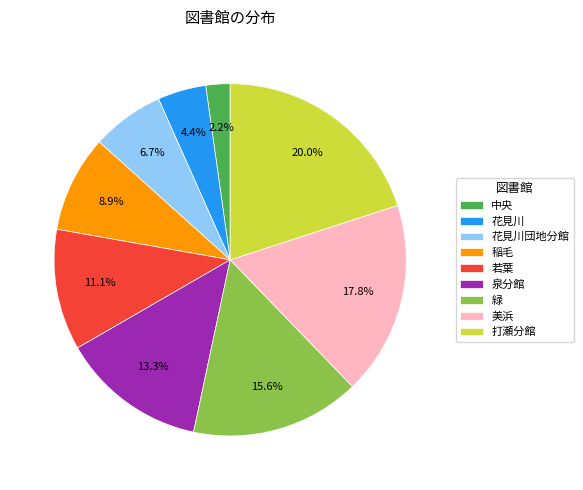

To the nearest percent, what is the difference between the largest and smallest slice percentages?

18%